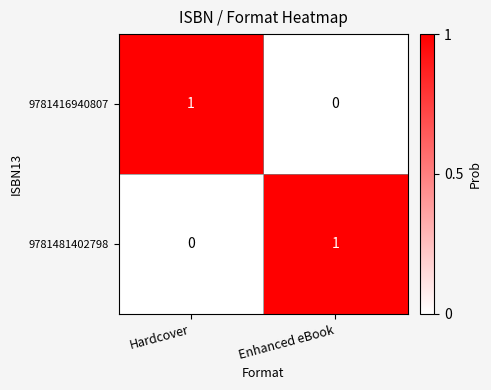

Rank the series at Enhanced eBook from highest to lowest value.

9781481402798, 9781416940807